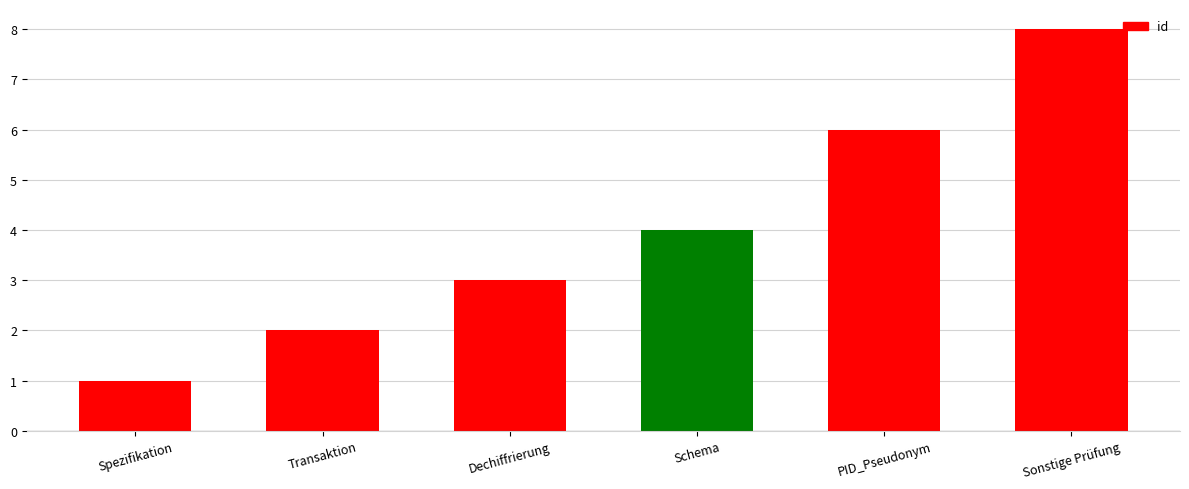

Reading left to right, what are all the values shown in this chart?

Spezifikation=1	Transaktion=2	Dechiffrierung=3	Schema=4	PID_Pseudonym=6	Sonstige Prüfung=8